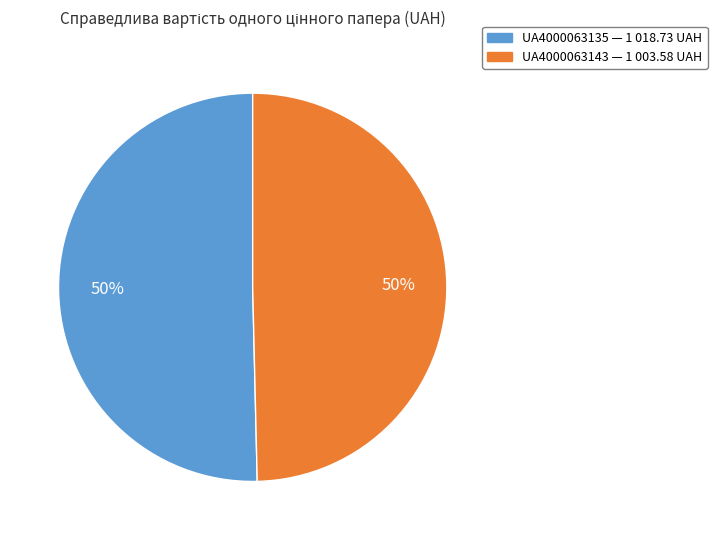

Approximately how many times larger is the value at UA4000063143 compared to UA4000063135?

1.0